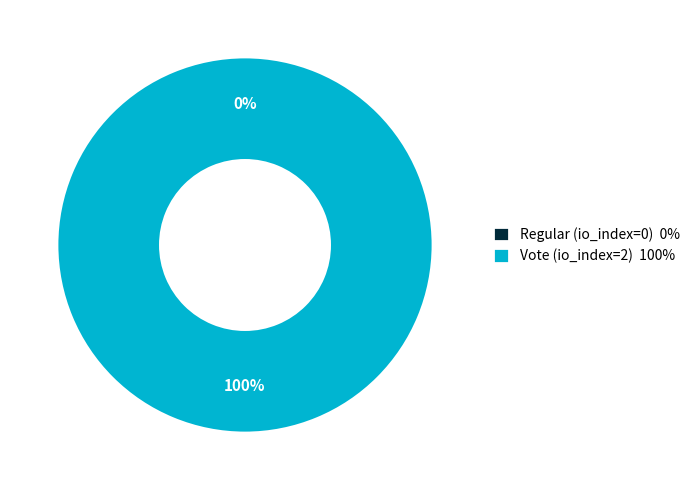

How much of the chart is everything except Regular (io_index=0)?

100.0%